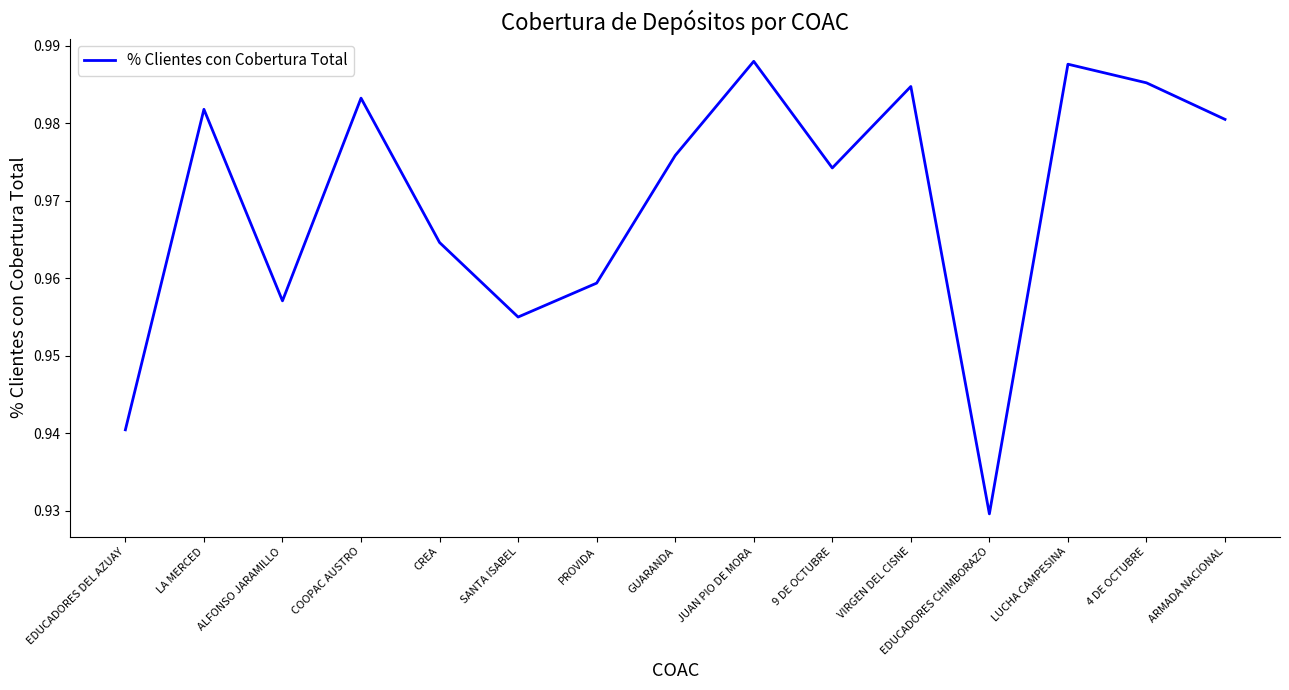

True or false: there are more than 1 points higher than both neighbors.

True